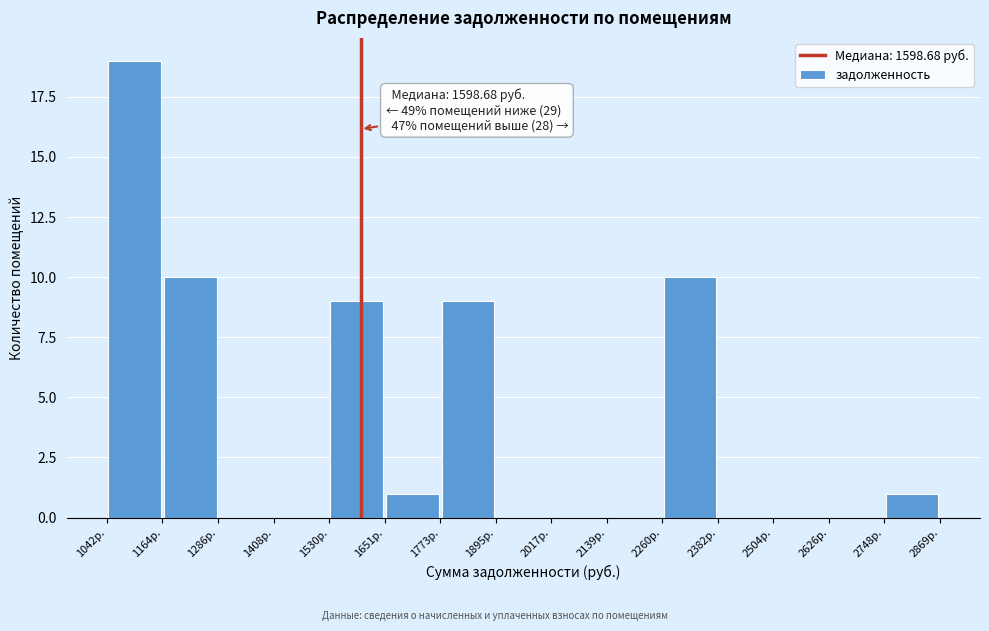

Over which range of the x-axis is the bar tallest?

1040 to 1160